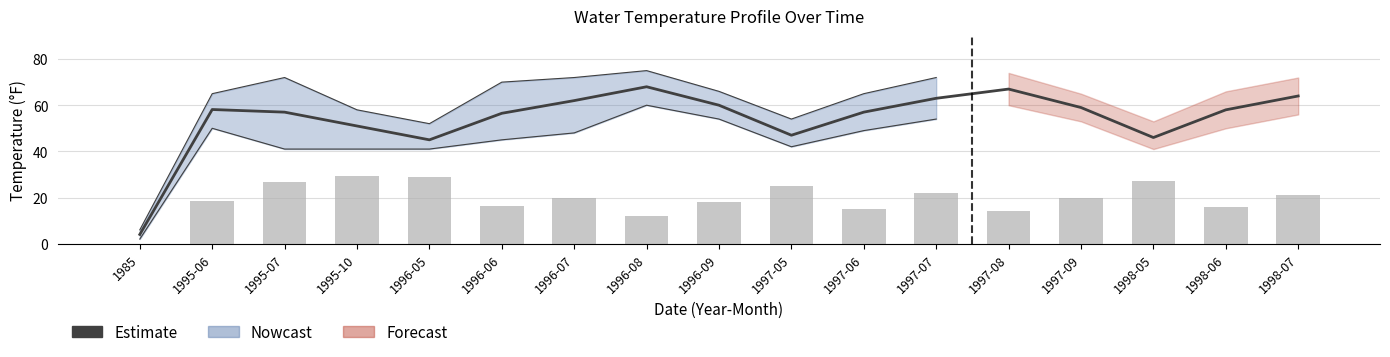

What is the difference between the highest and lowest values at 1998-06?

42.0